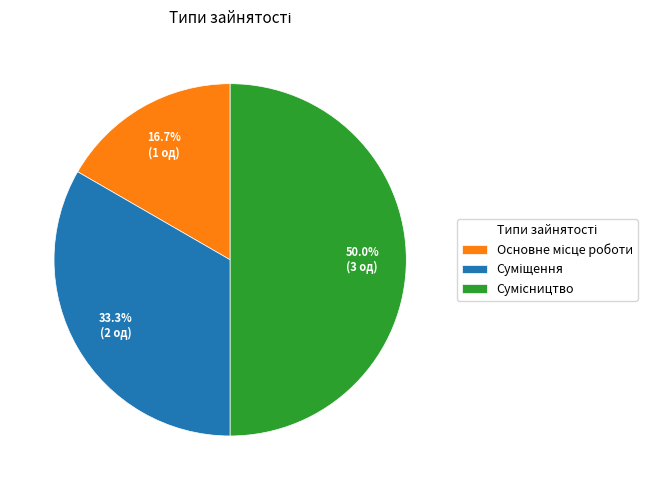

Approximately how many times larger is the value at Основне місце роботи compared to Сумісництво?

0.3